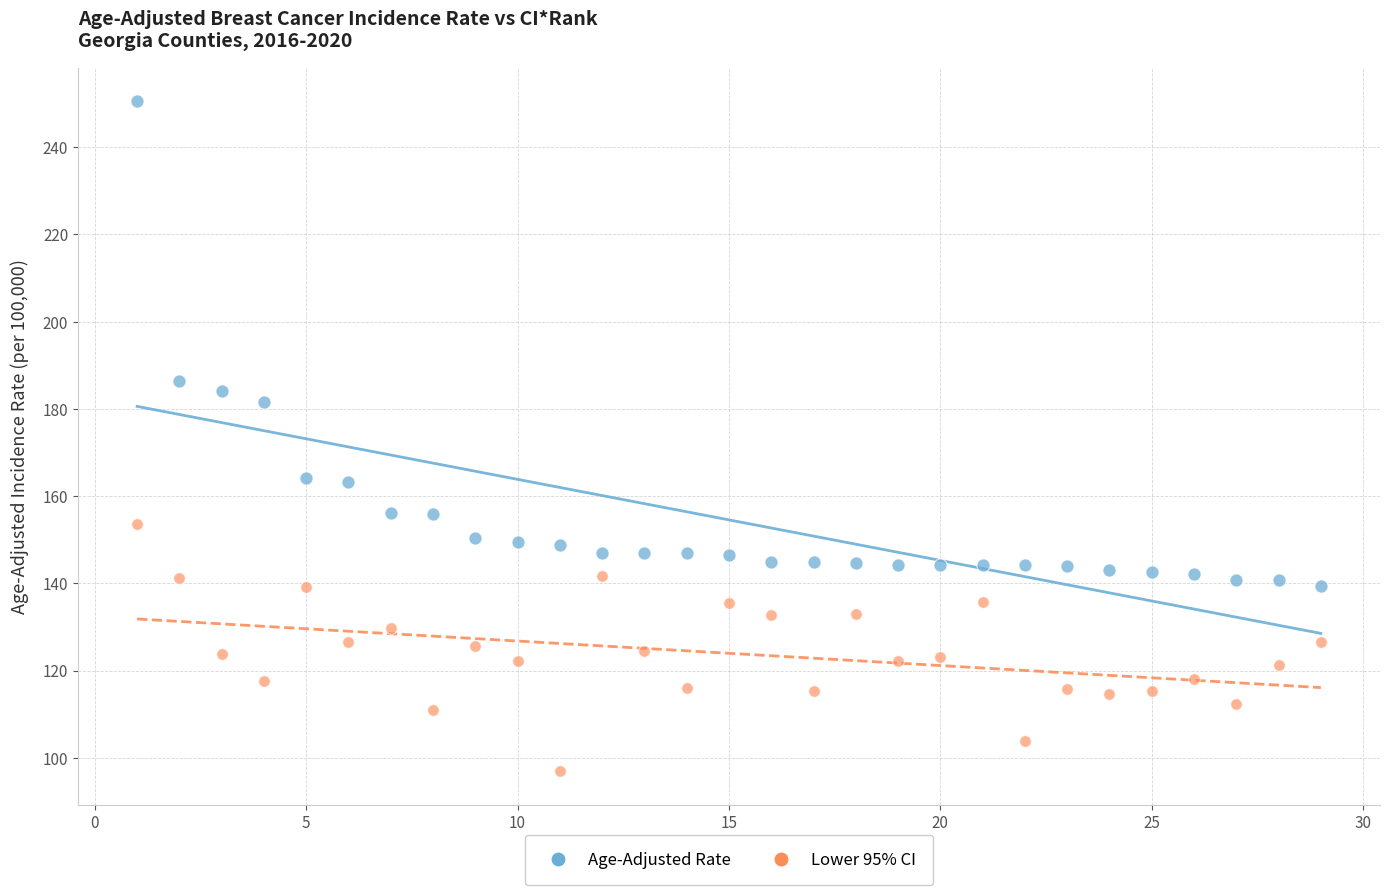

Across all data points, what is the range of Y values (max minus min)?

153.7